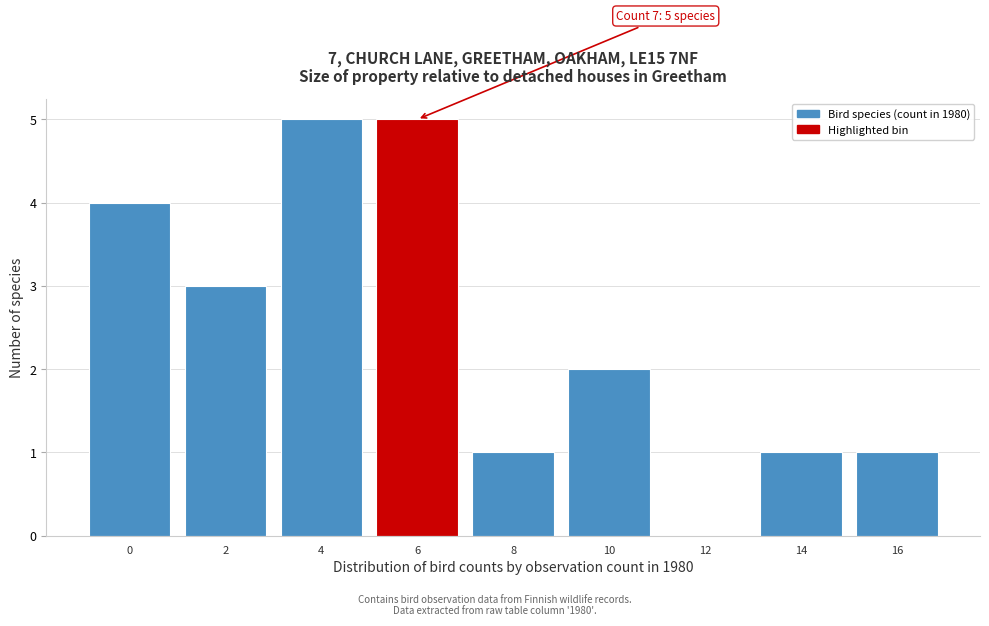

Reading left to right, what are all the values shown in this chart?

0=4	2=3	4=5	6=5	8=1	10=2	12=0	14=1	16=1